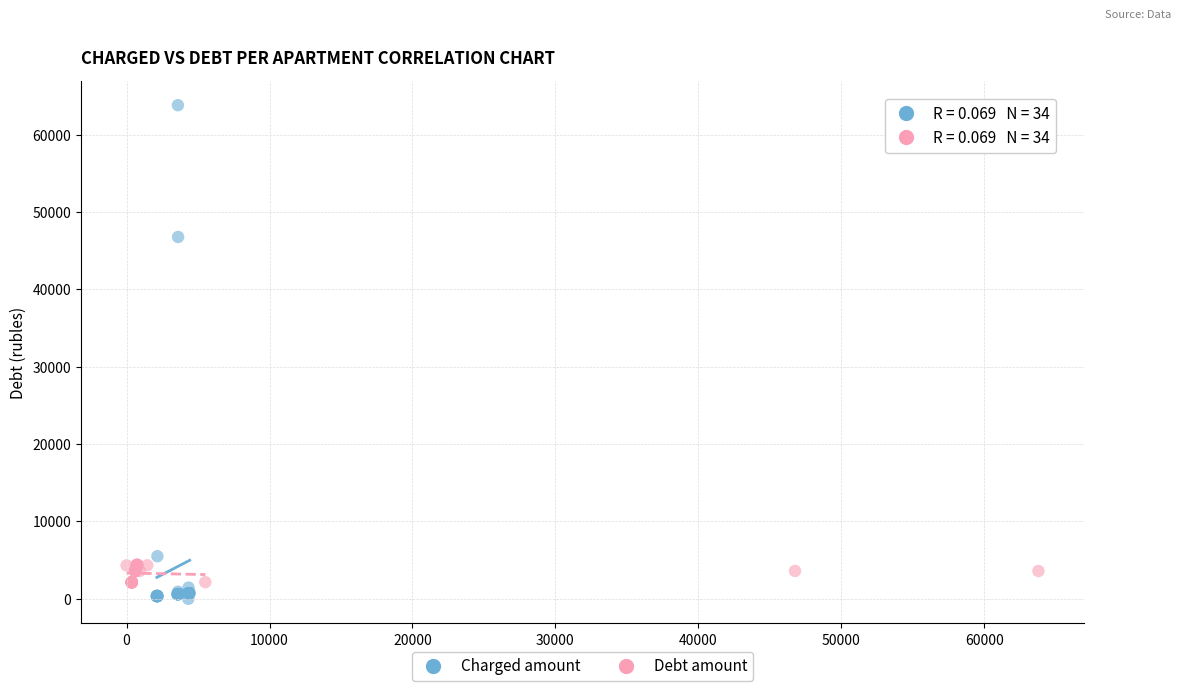

Which series has the largest Y range (max minus min)?

Charged amount